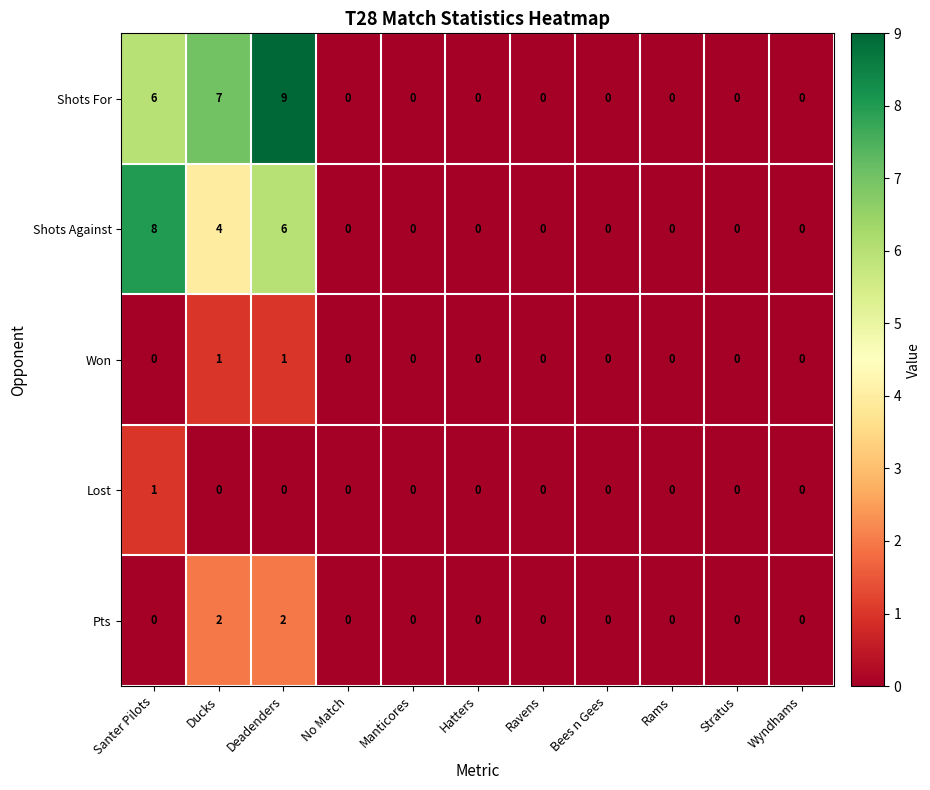

The value of Won at Santer Pilots is 0. True or false?

True